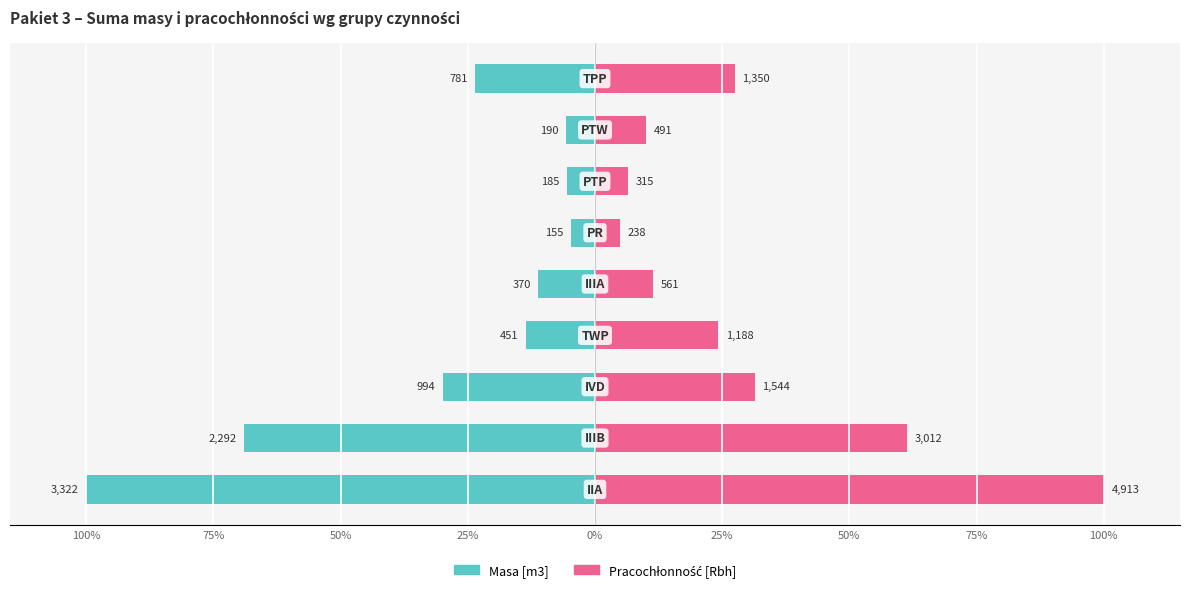

Reading left to right, extract all data points from this chart.

Masa [m3]: 100%=-100.0	75%=-69.0	50%=-29.9	25%=-13.6	0%=-11.1	25%=-4.7	50%=-5.6	75%=-5.7	100%=-23.5
Pracochłonność [Rbh]: 100%=100.0	75%=61.3	50%=31.4	25%=24.2	0%=11.4	25%=4.9	50%=6.4	75%=10.0	100%=27.5